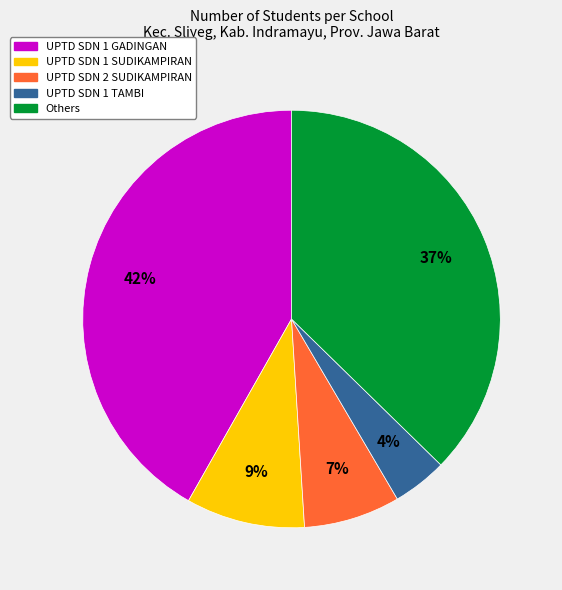

Does any single category account for the majority?

No